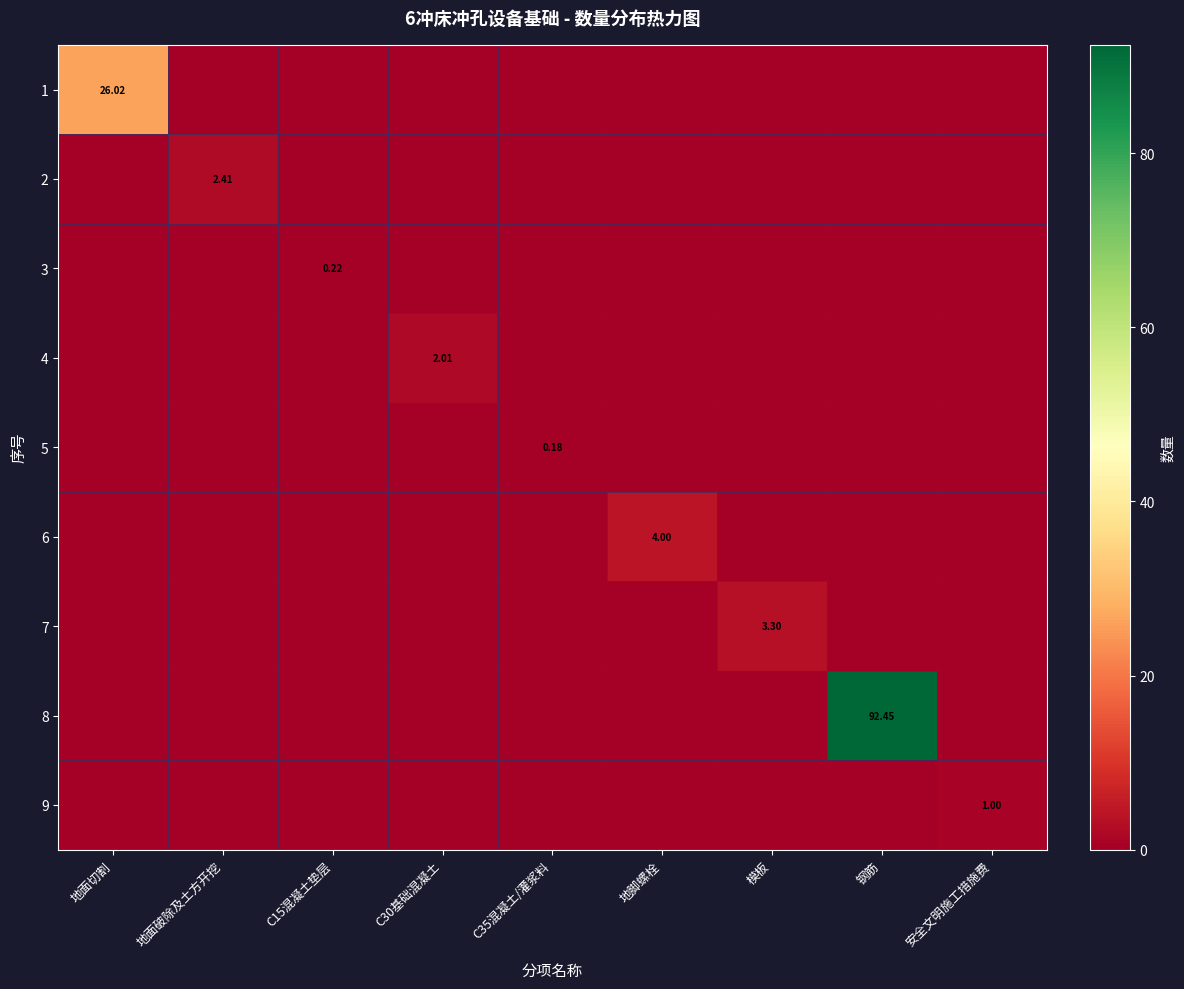

What is the average value of the 4 series?

0.2